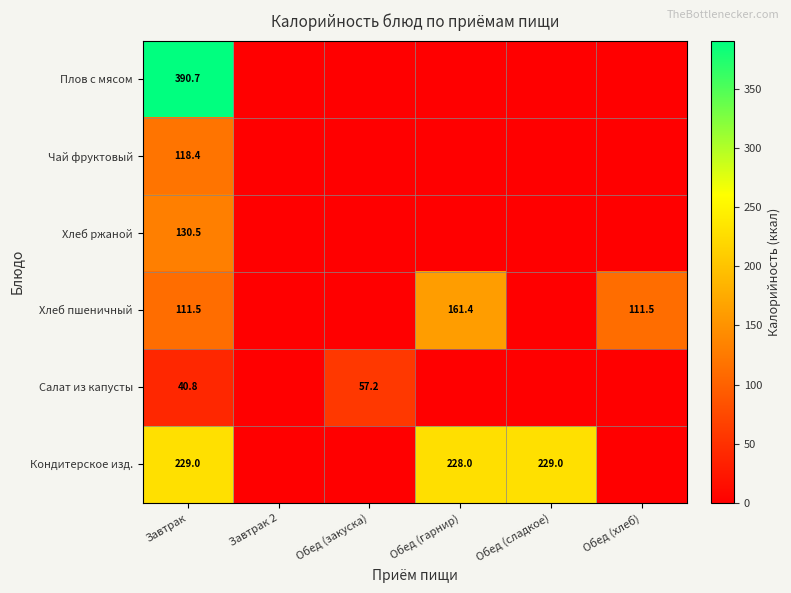

What is the sum of the Салат из капусты values at Обед (закуска) and Завтрак?

98.0